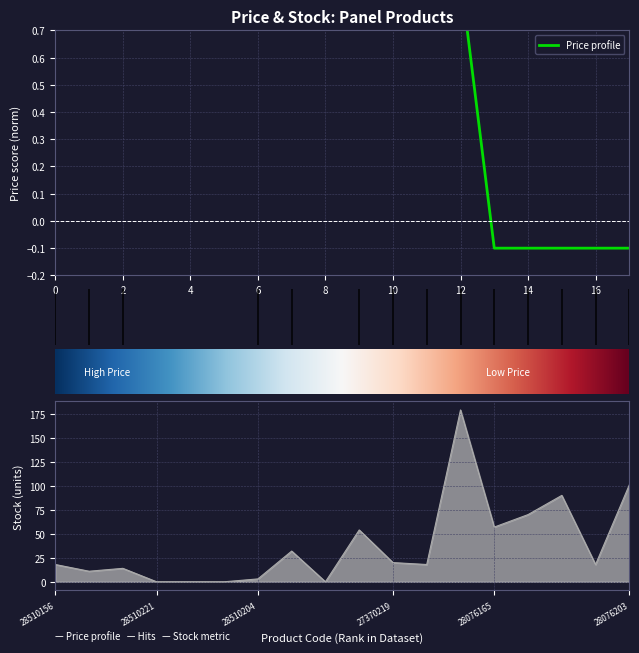

What is the value of the Ціна point at the 12th from the left?

0.7